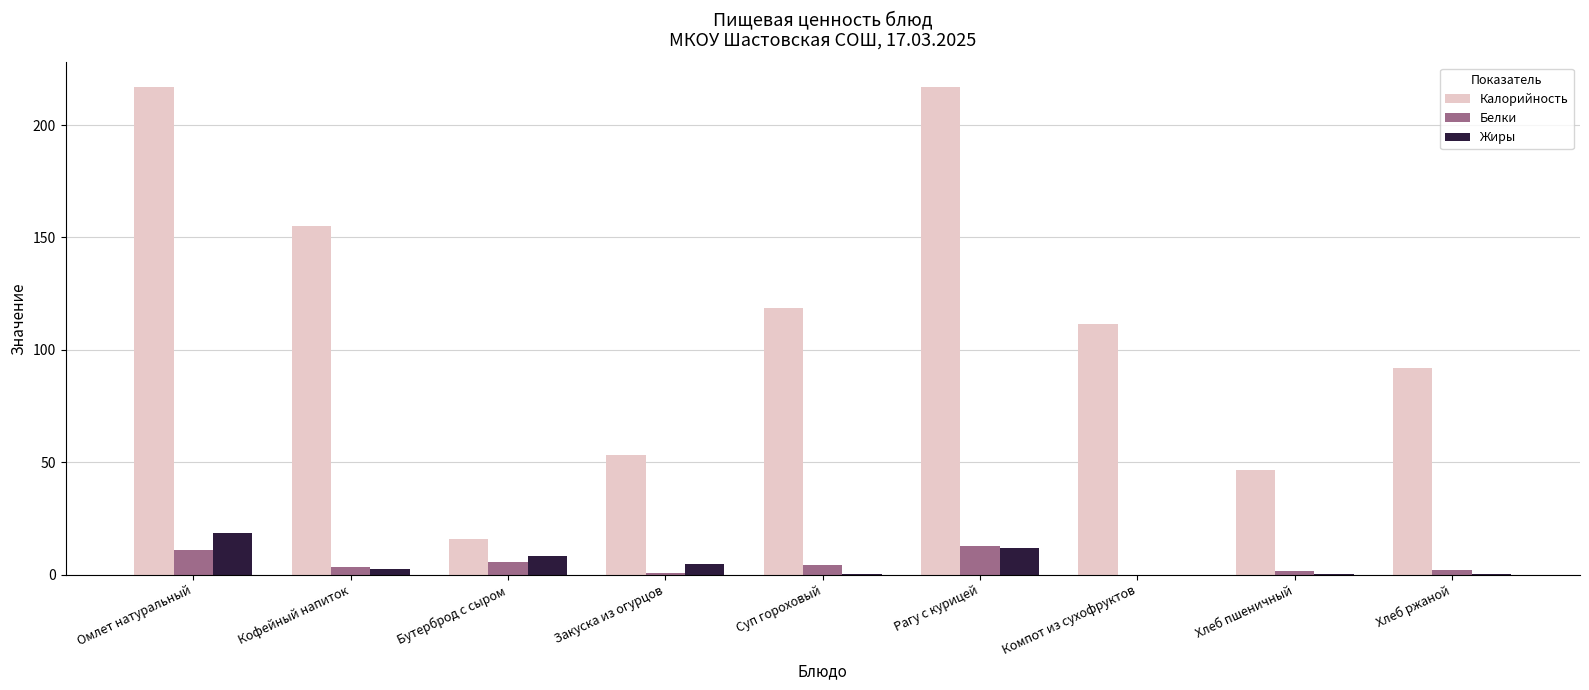

Does the chart contain stacked bars?

No